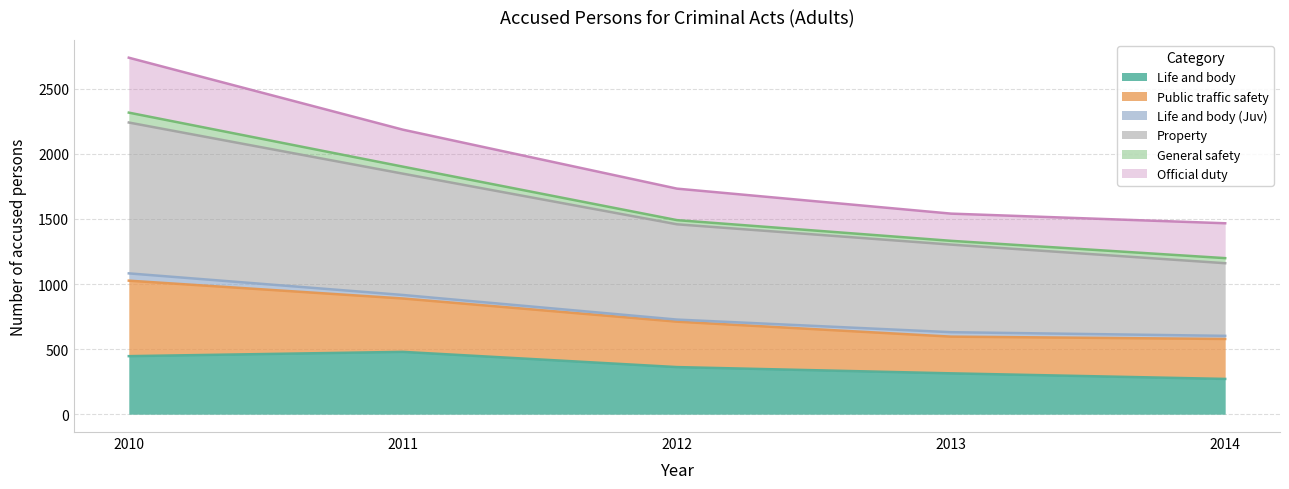

At which label is Life and body closest to 375?

2012